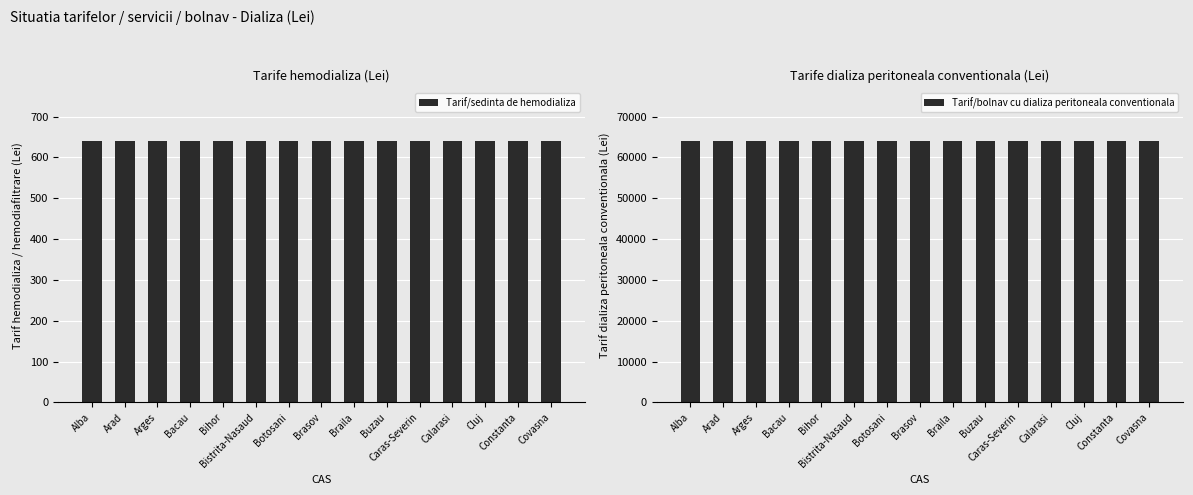

Which category has the lowest value in the Tarif/bolnav cu dializa peritoneala conventionala series?

Alba